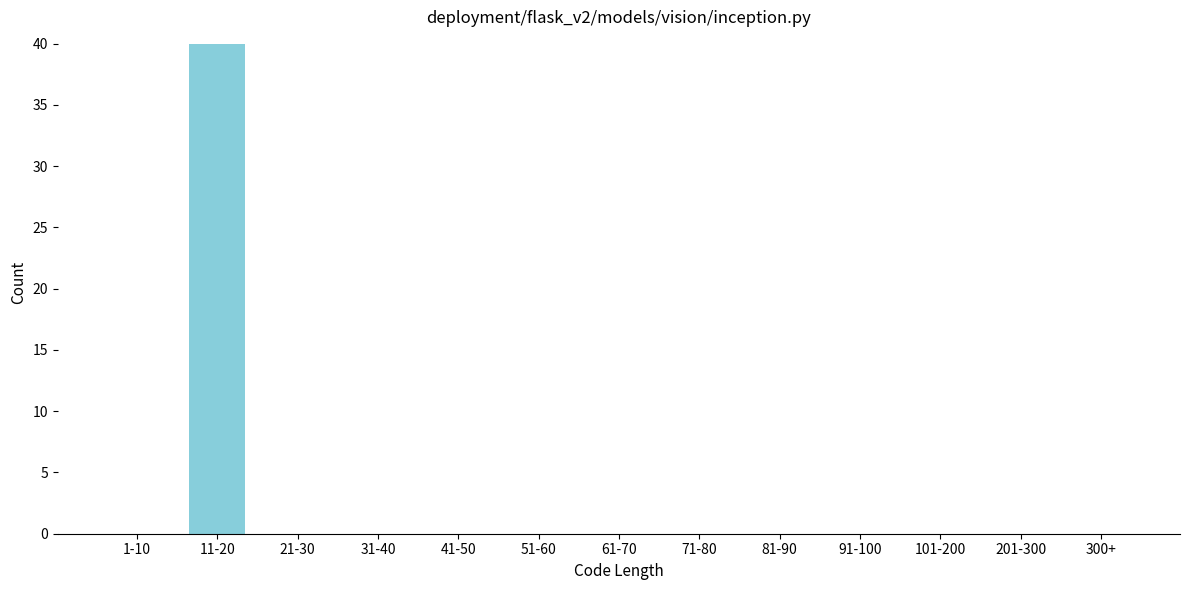

Reading right to left, list all the values displayed in this chart.

300+=0	201-300=0	101-200=0	91-100=0	81-90=0	71-80=0	61-70=0	51-60=0	41-50=0	31-40=0	21-30=0	11-20=40	1-10=0